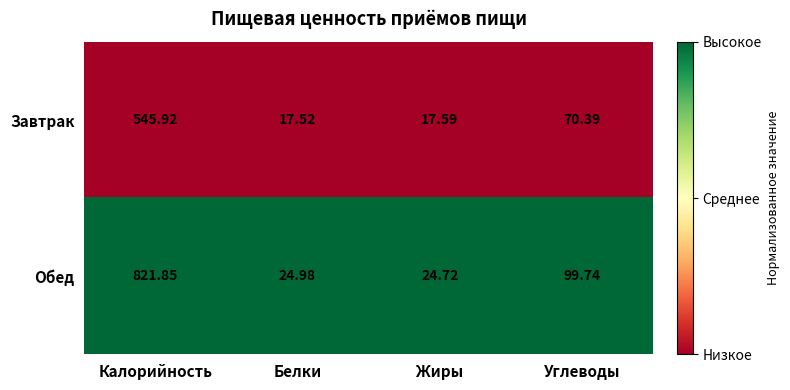

Which label corresponds to the smallest value in the chart?

Белки